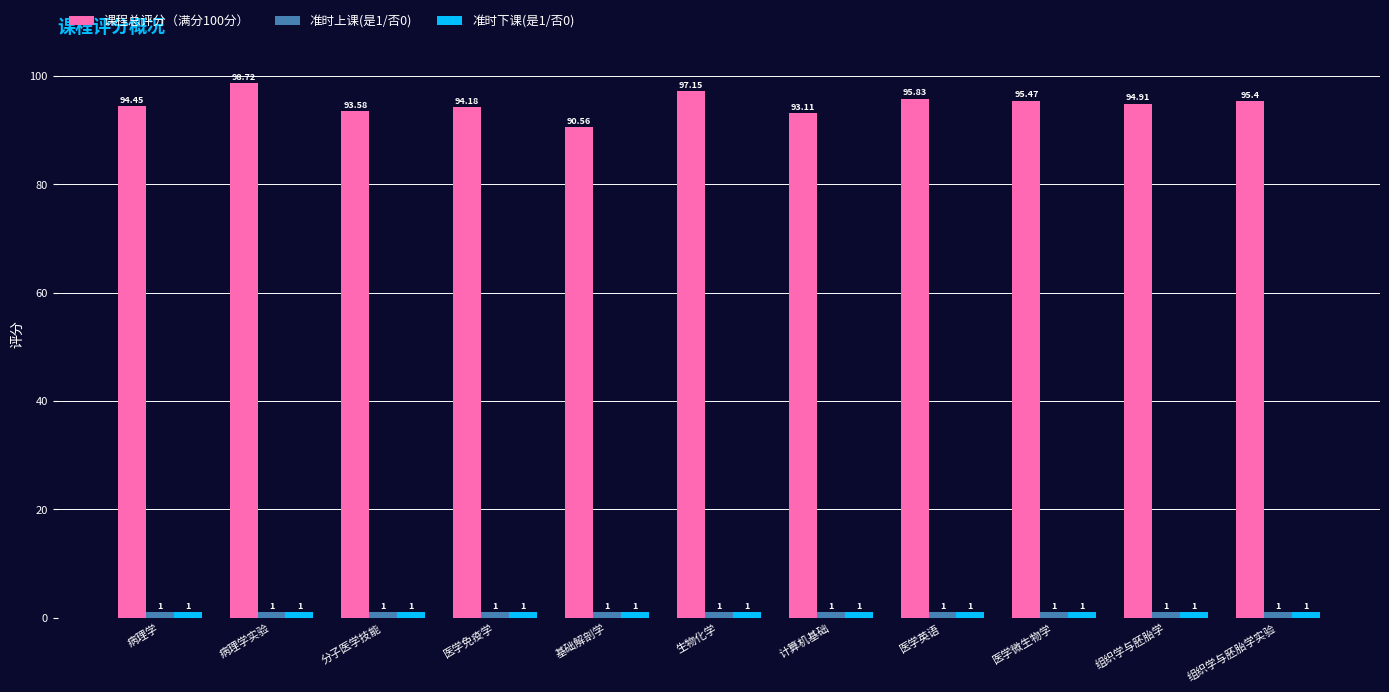

Which series has the largest range (max minus min)?

课程总评分（满分100分）